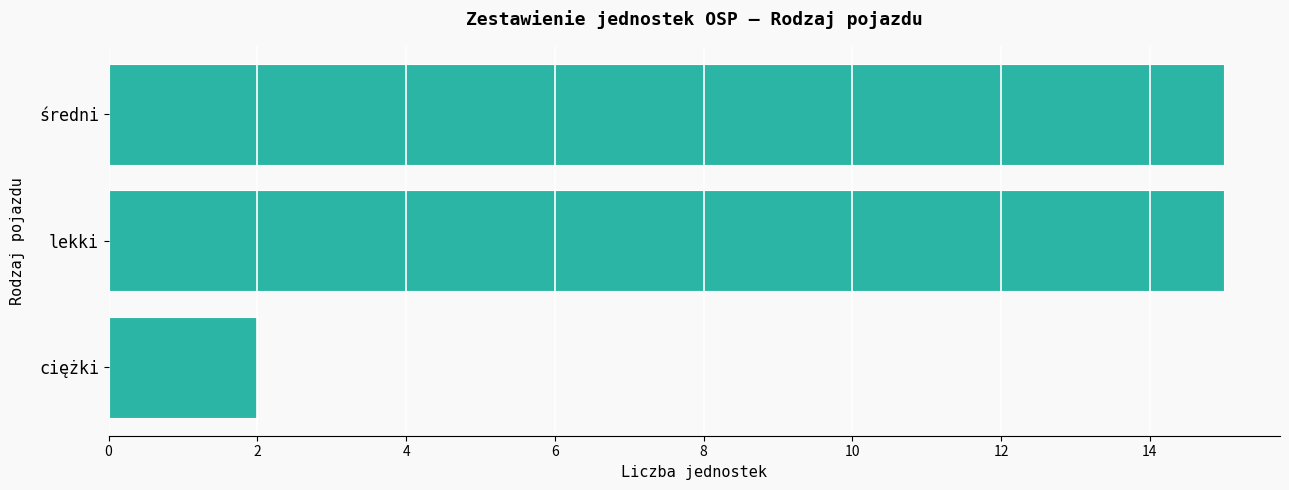

The chart shows a value of 2 at ciężki. True or false?

True